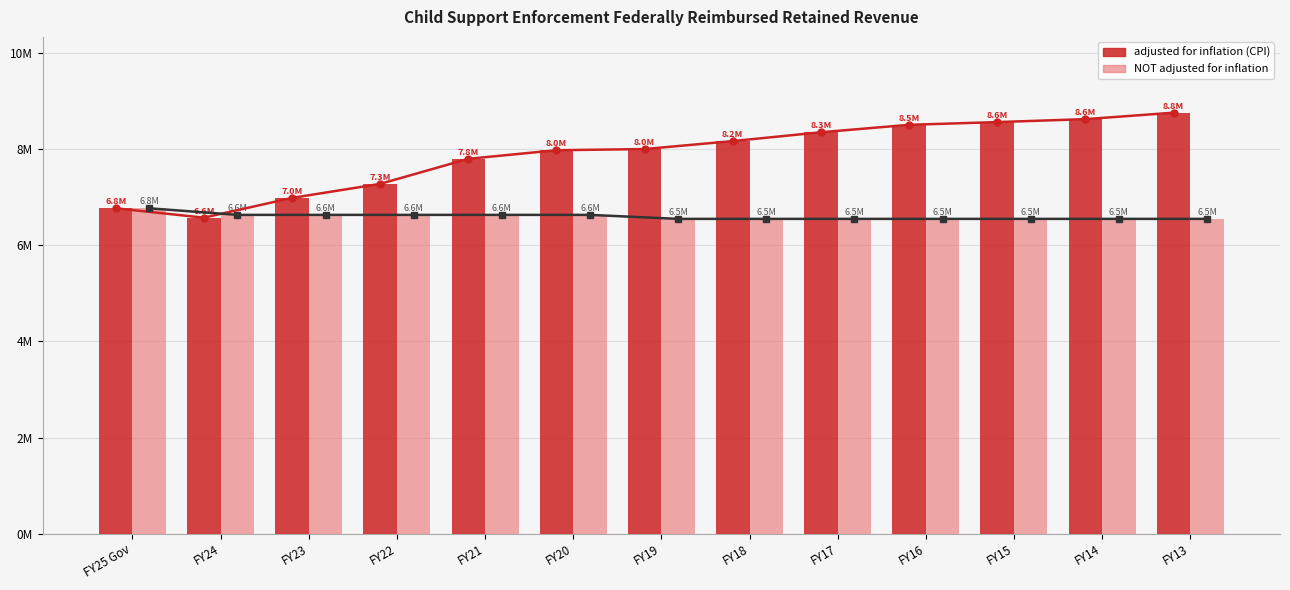

How many bars are there in total?

26